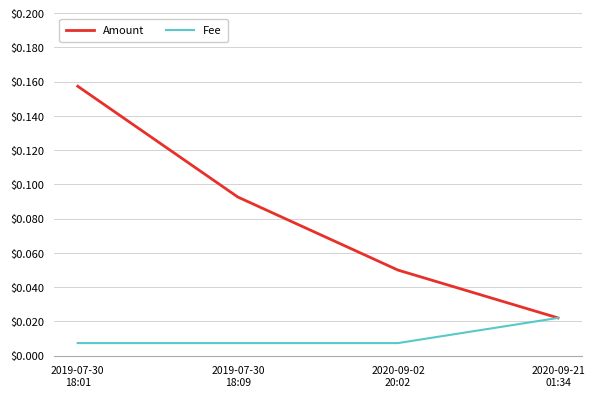

Which series has the largest total across all categories?

Amount